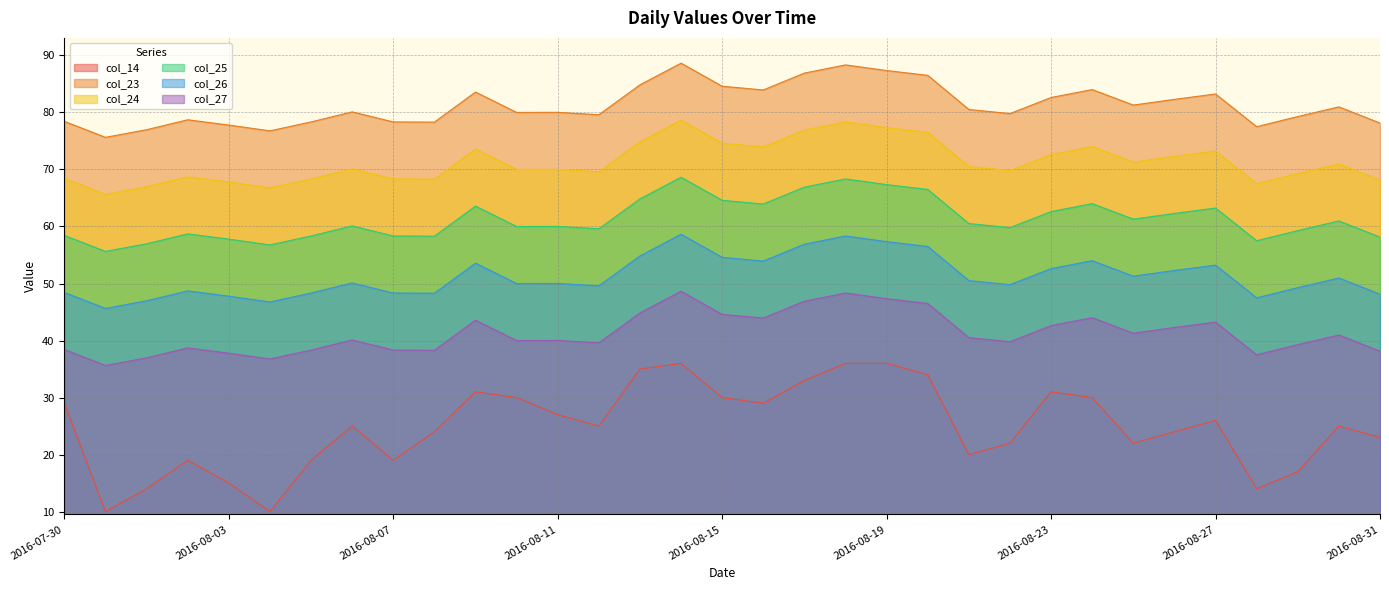

The value of col_24 at 2016-08-25 is 51.3. True or false?

True